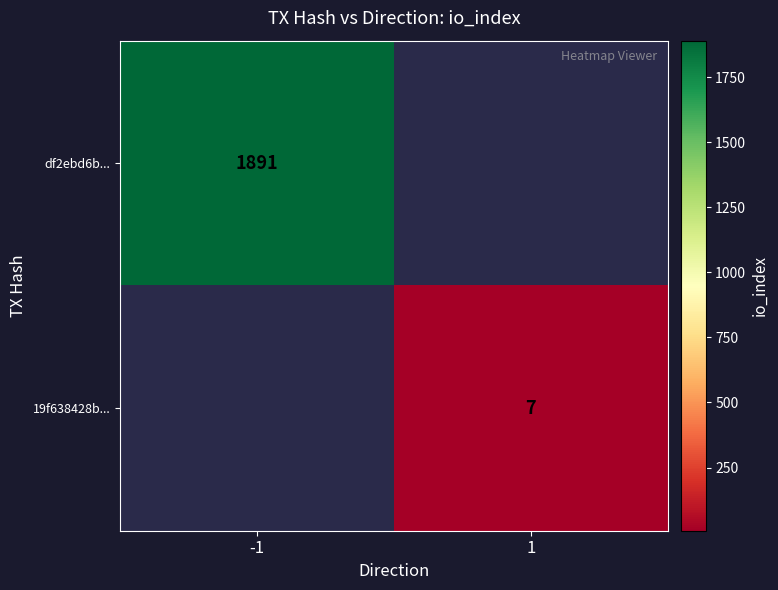

Is it true that df2ebd6b... equals 2787 at -1?

False